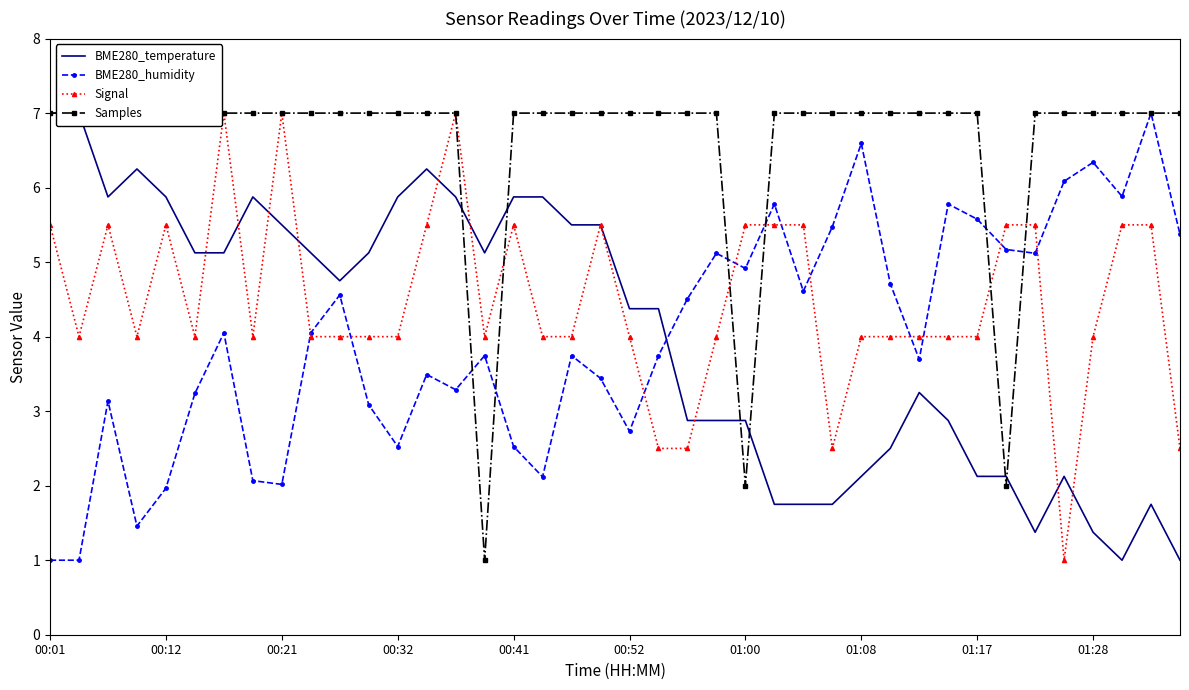

What is the lowest value of the Signal series?

1.0